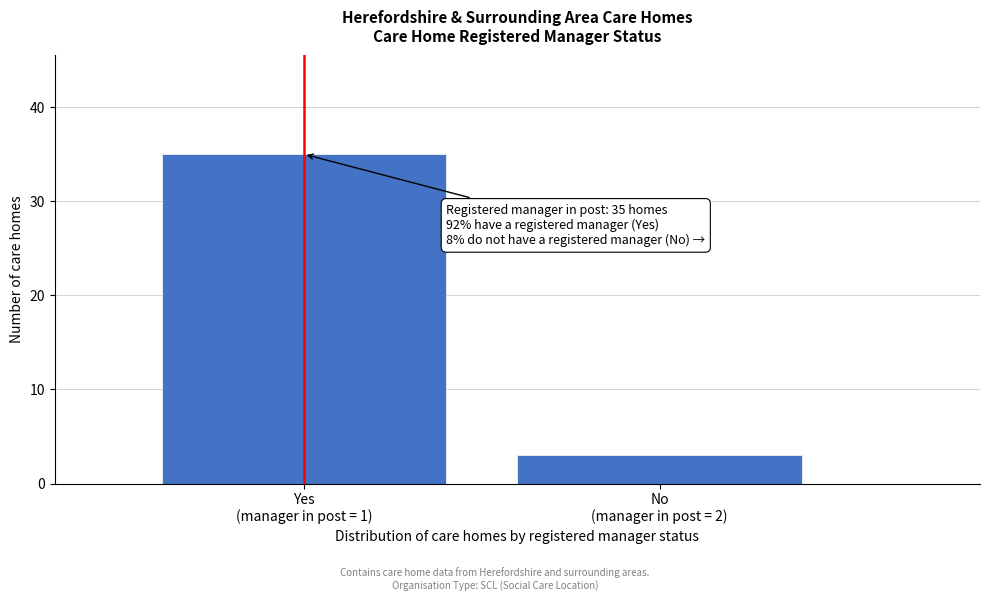

Reading left to right, list all the values displayed in this chart.

35	3